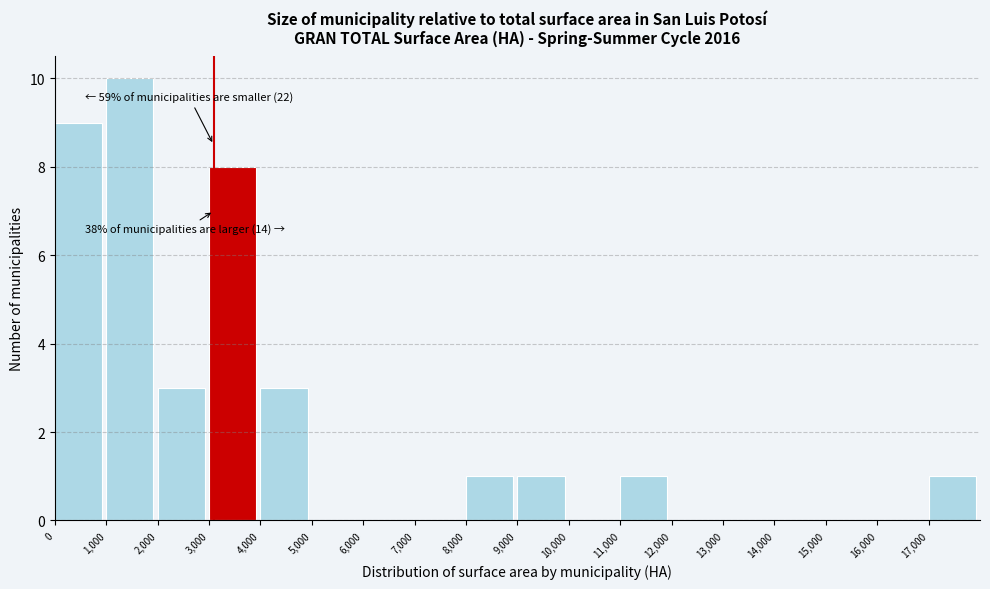

Which range on the x-axis has the tallest bar?

1000 to 2000